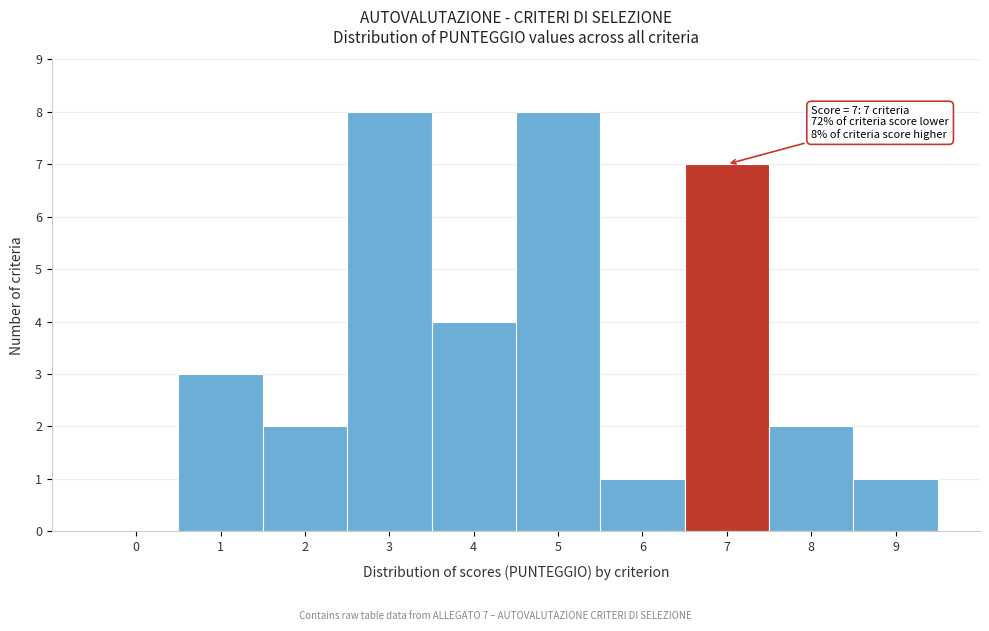

Reading left to right, what are all the values shown in this chart?

0=0	1=3	2=2	3=8	4=4	5=8	6=1	7=7	8=2	9=1